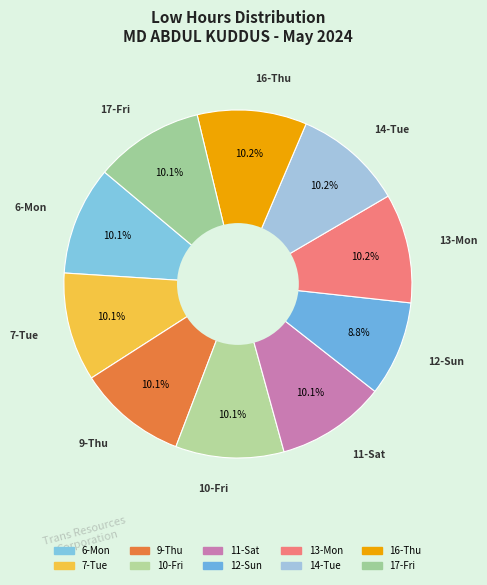

Rank the categories by value from lowest to highest.

12-Sun, 10-Fri, 7-Tue, 6-Mon, 9-Thu, 17-Fri, 11-Sat, 13-Mon, 14-Tue, 16-Thu